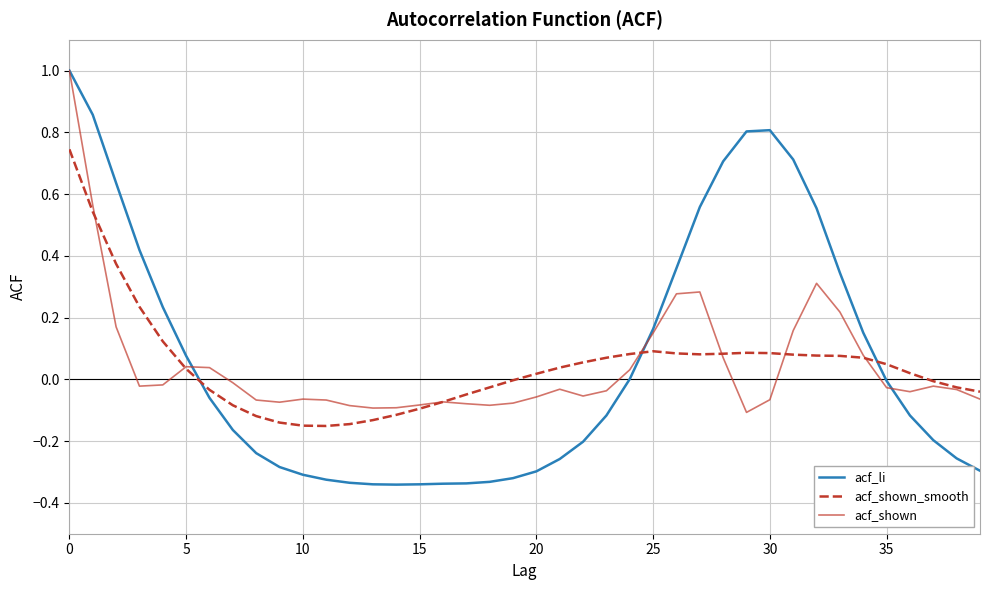

Which series ends up on top after the final intersection of acf_li and acf_shown_smooth?

acf_shown_smooth